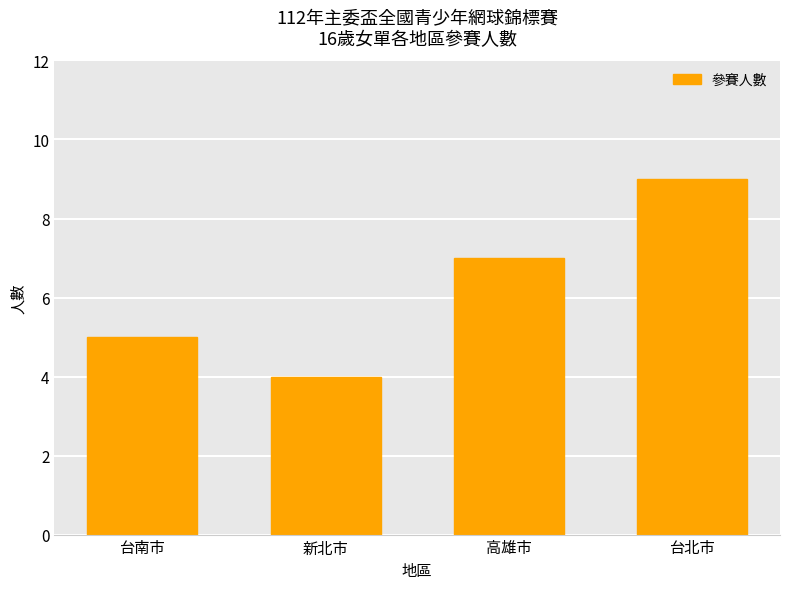

What is the change in value from 新北市 to 台北市?

+5